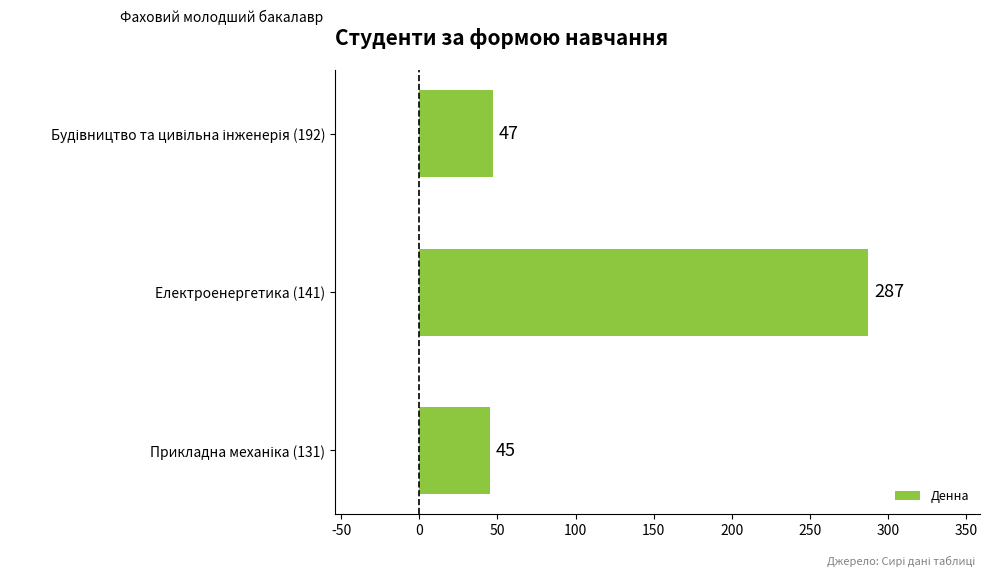

What value does the data have at Електроенергетика (141), to the nearest 50?

300